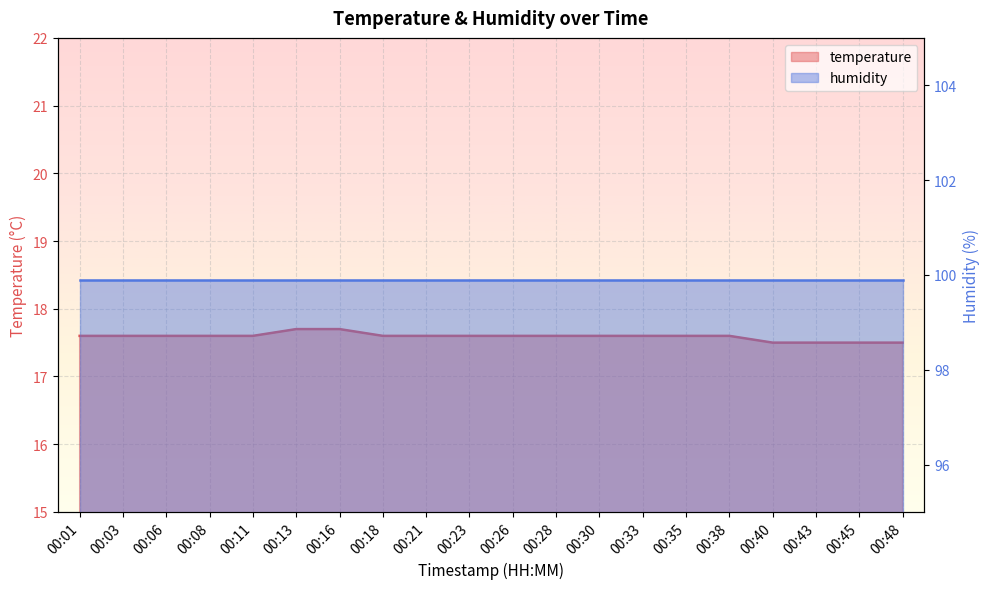

What is the maximum value shown in the chart?

17.7